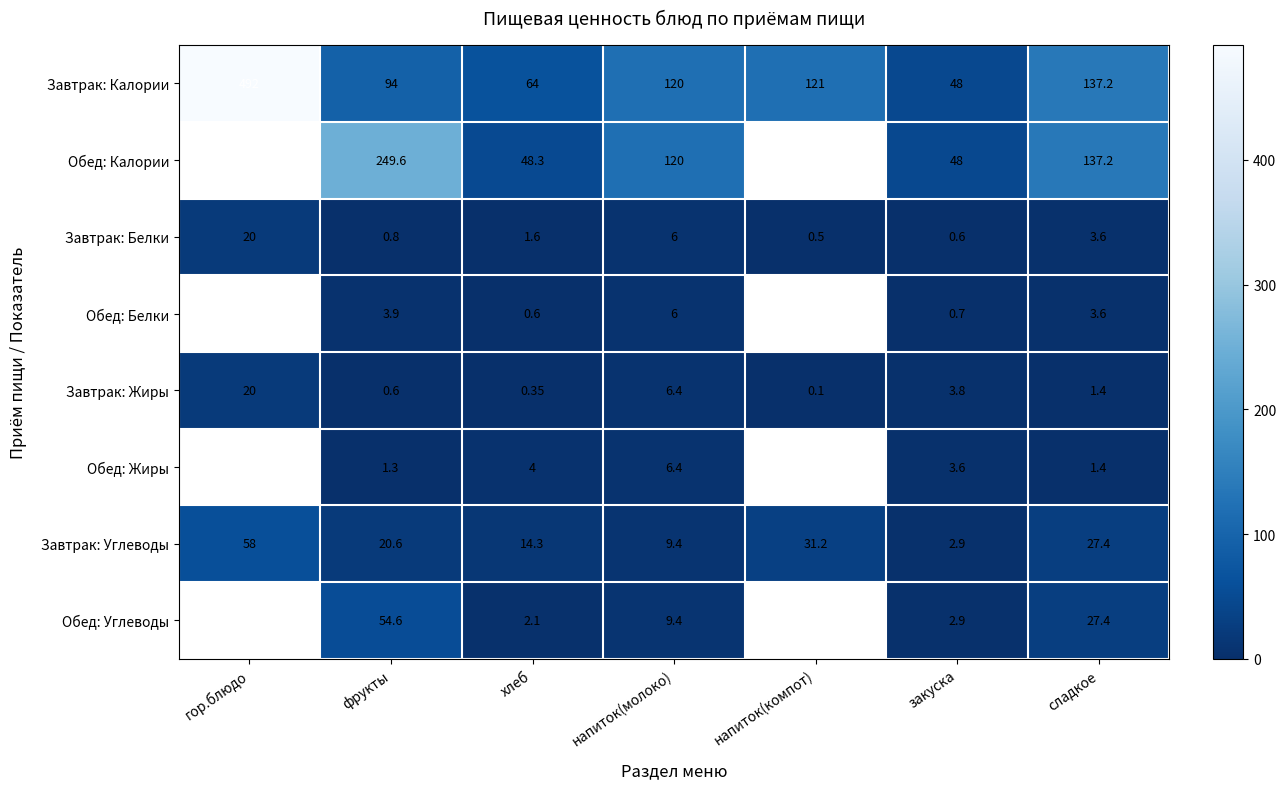

List the labels in order of Завтрак: Жиры value, smallest first.

напиток(компот), хлеб, фрукты, сладкое, закуска, напиток(молоко), гор.блюдо